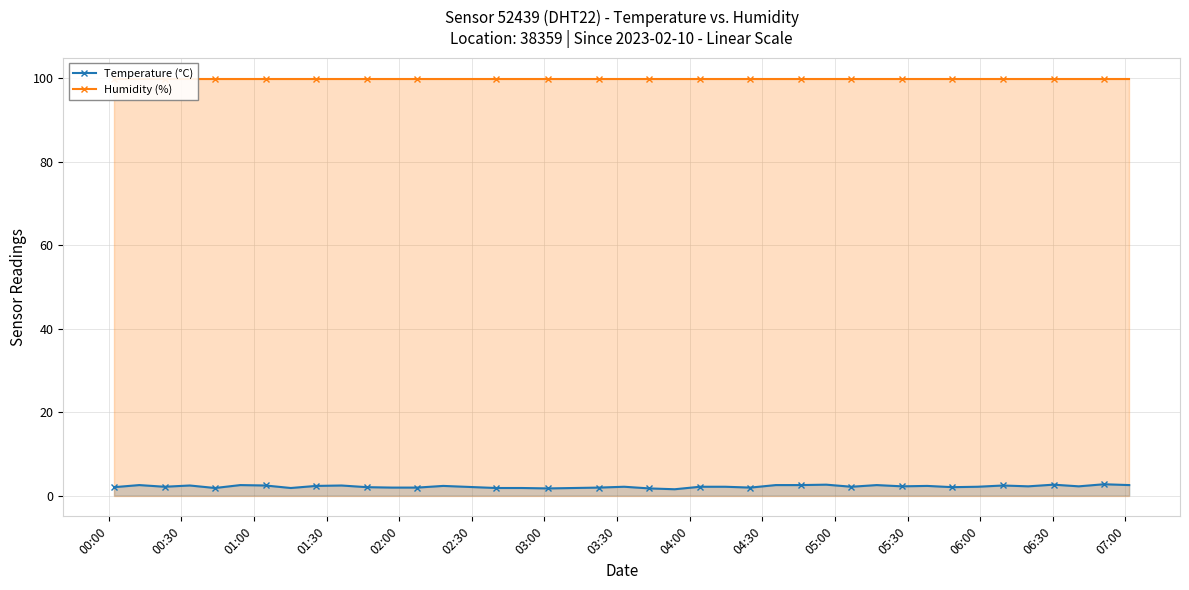

What is the maximum value for Temperature (°C)?

2.7